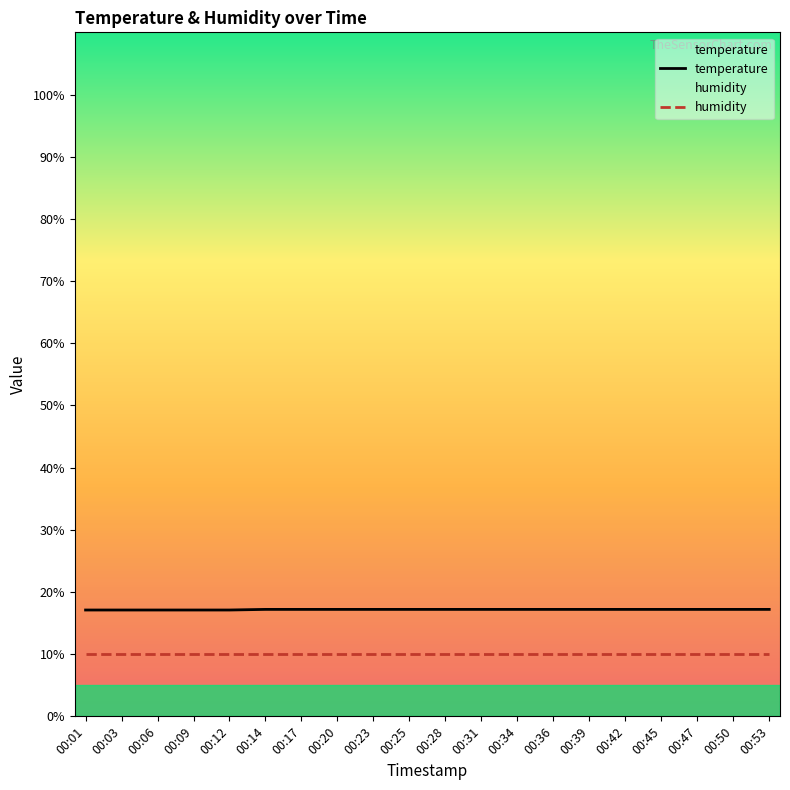

The humidity series shows 10.0 at 00:20. True or false?

True